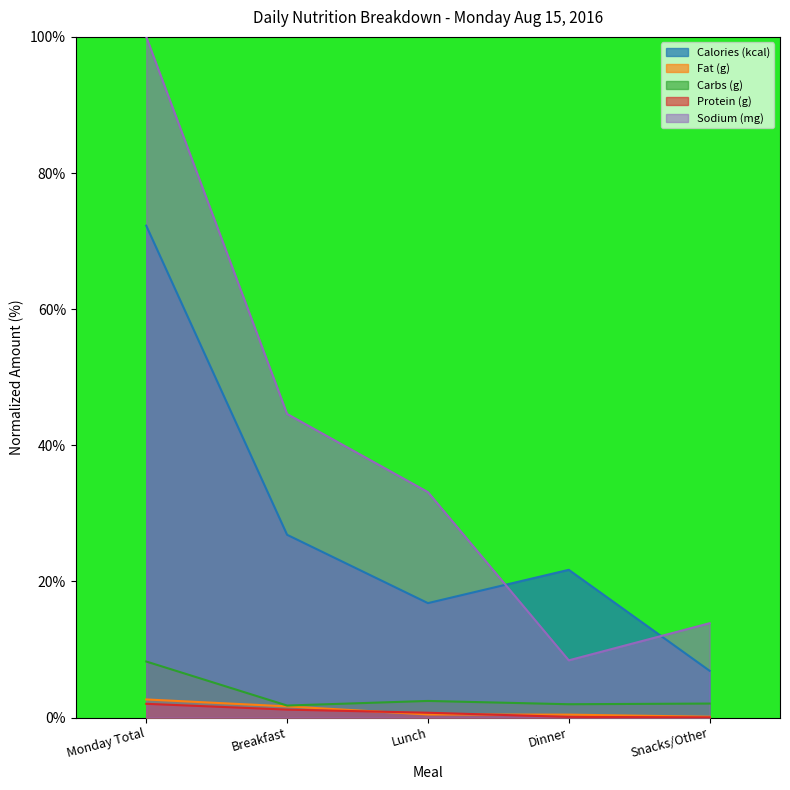

What is the total value across all series at Dinner?

32.6